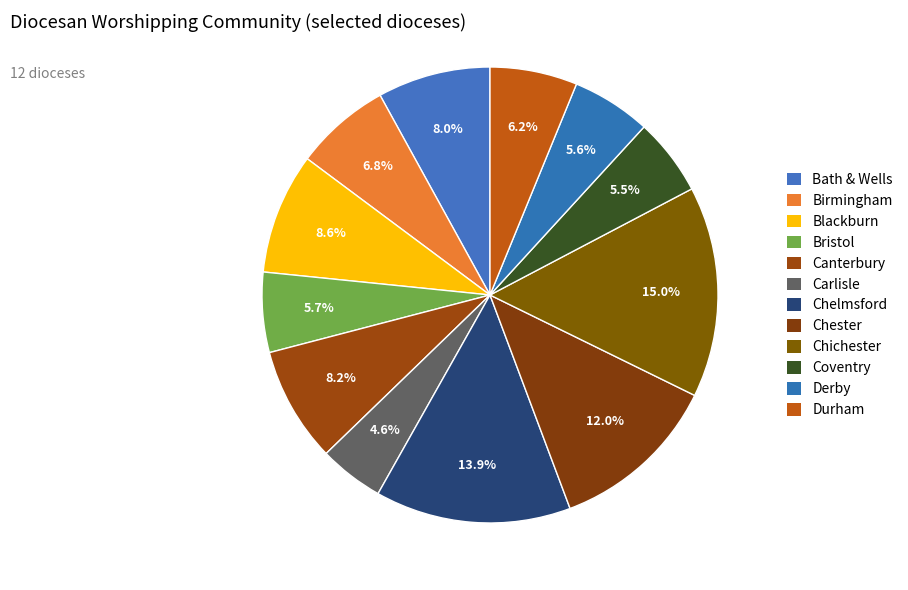

How many slices are in this pie chart?

12